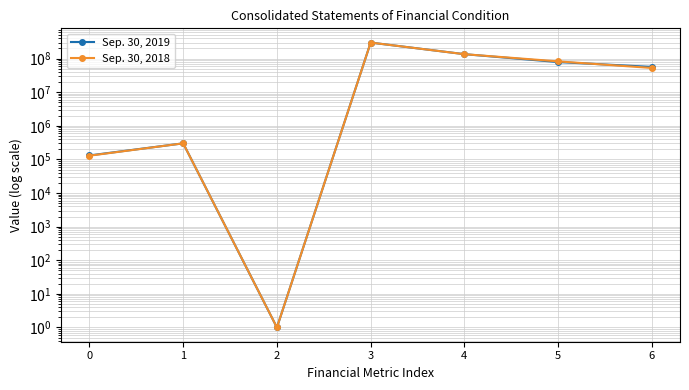

Between which two adjacent categories do Sep. 30, 2018 and Sep. 30, 2019 first intersect?

4 and 5